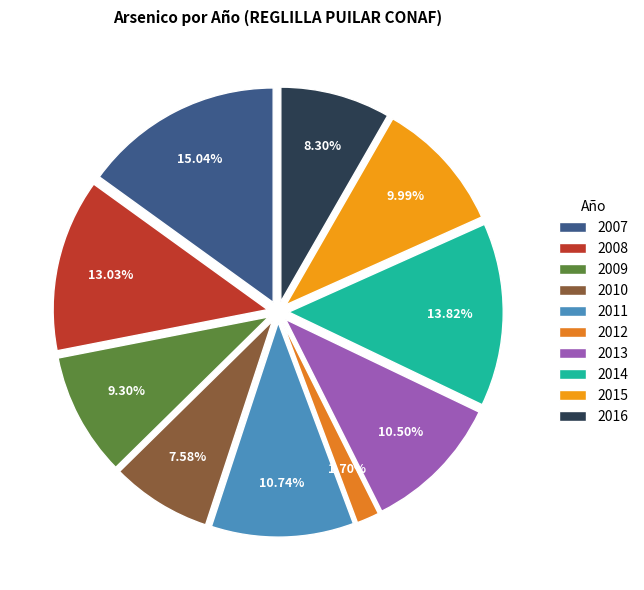

How many slices are in this pie chart?

10